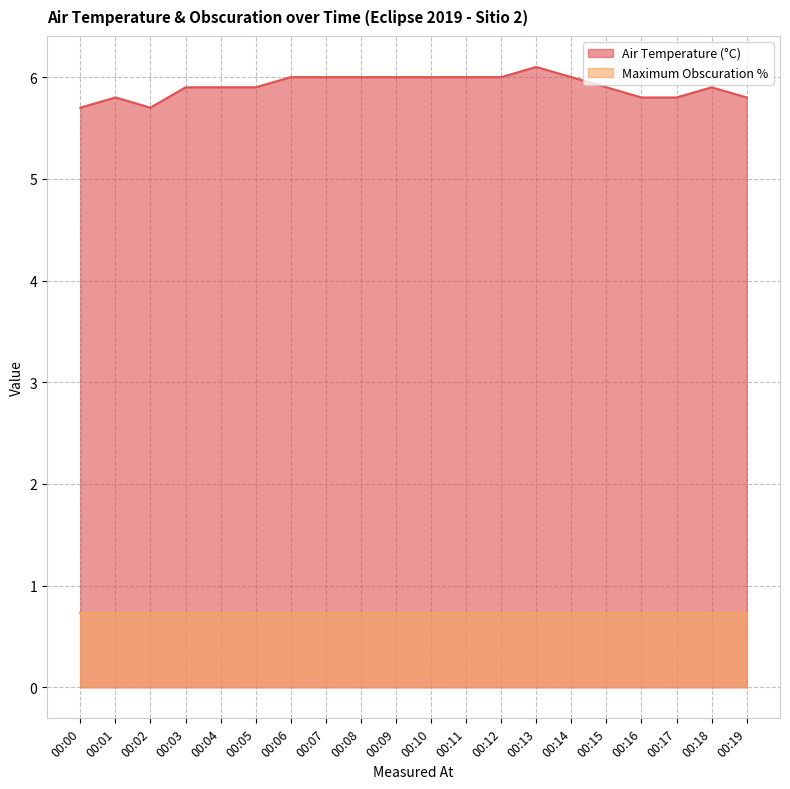

What is the average value?

5.9